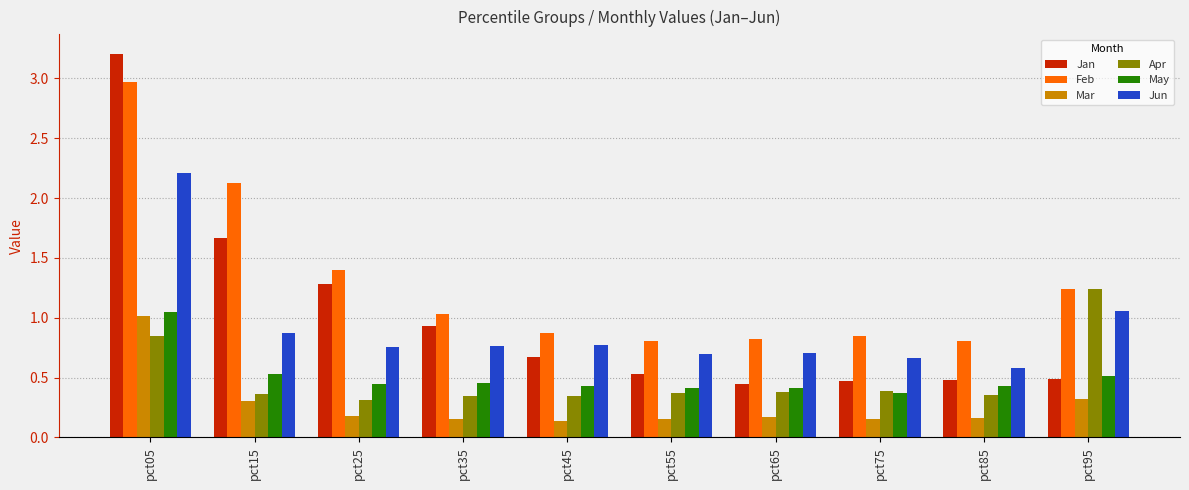

What is the average value of the Jun series?

0.9